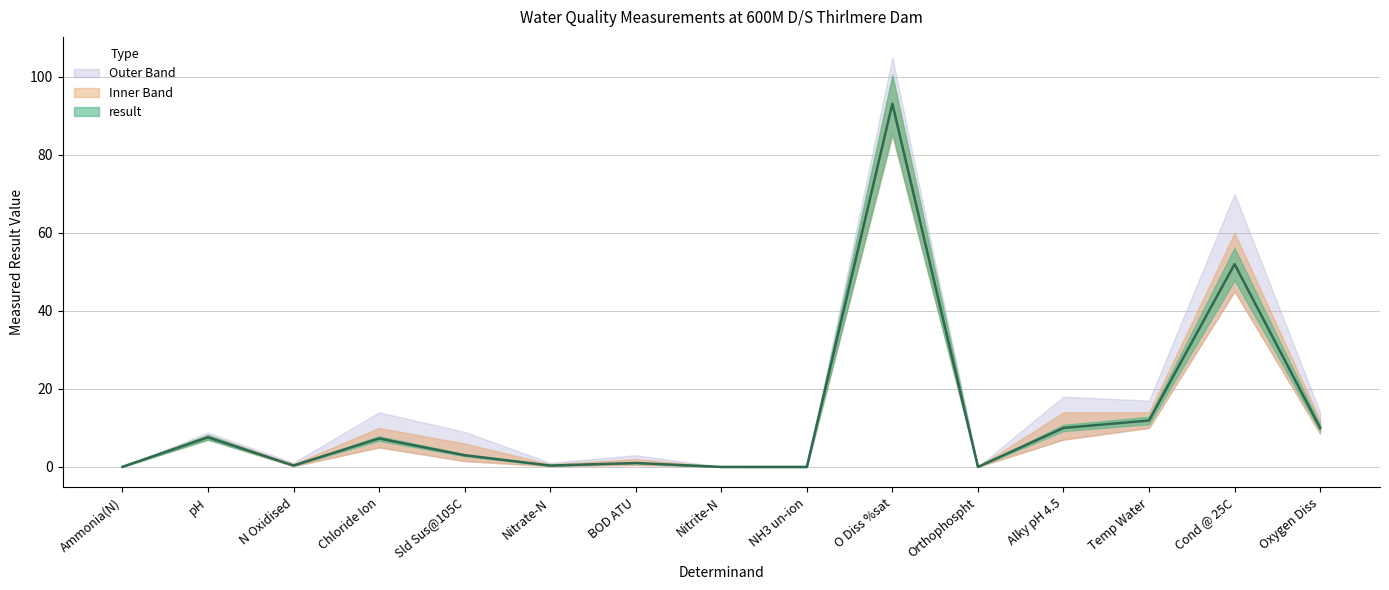

Reading right to left, what are all the values shown in this chart?

10.0	52.0	11.9	10.0	0.0	93.1	0.0	0.0	1.0	0.4	3.0	7.3	0.4	7.6	0.0